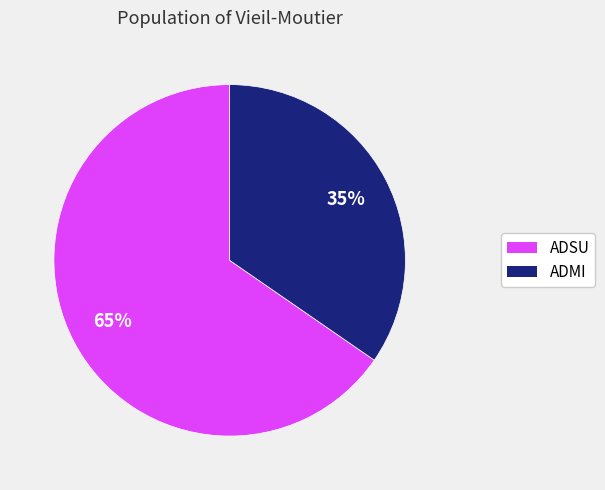

How many segments does this pie chart have?

2